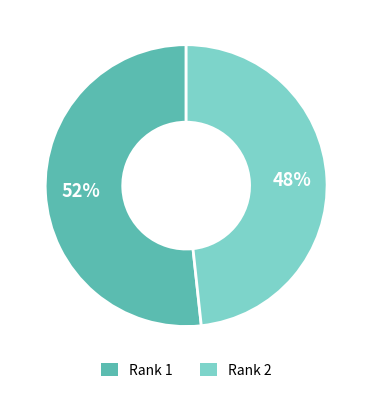

To the nearest percent, what is the average slice percentage?

50%